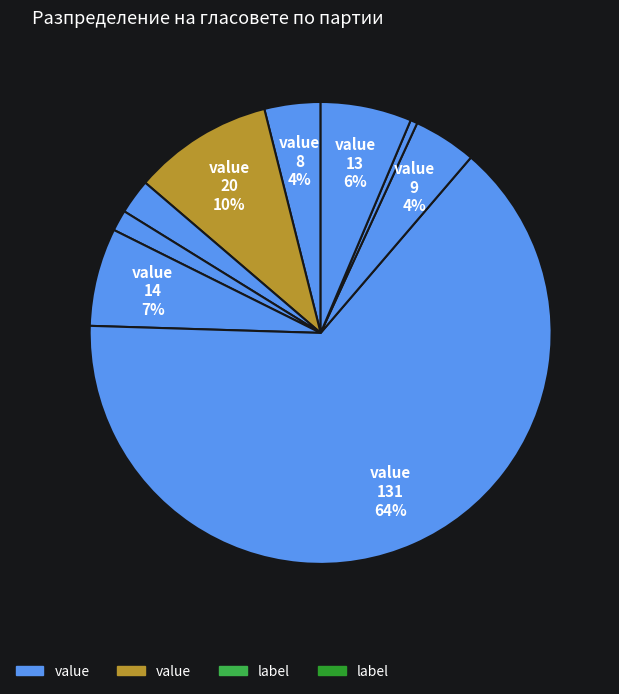

Count the number of slices in the pie.

9